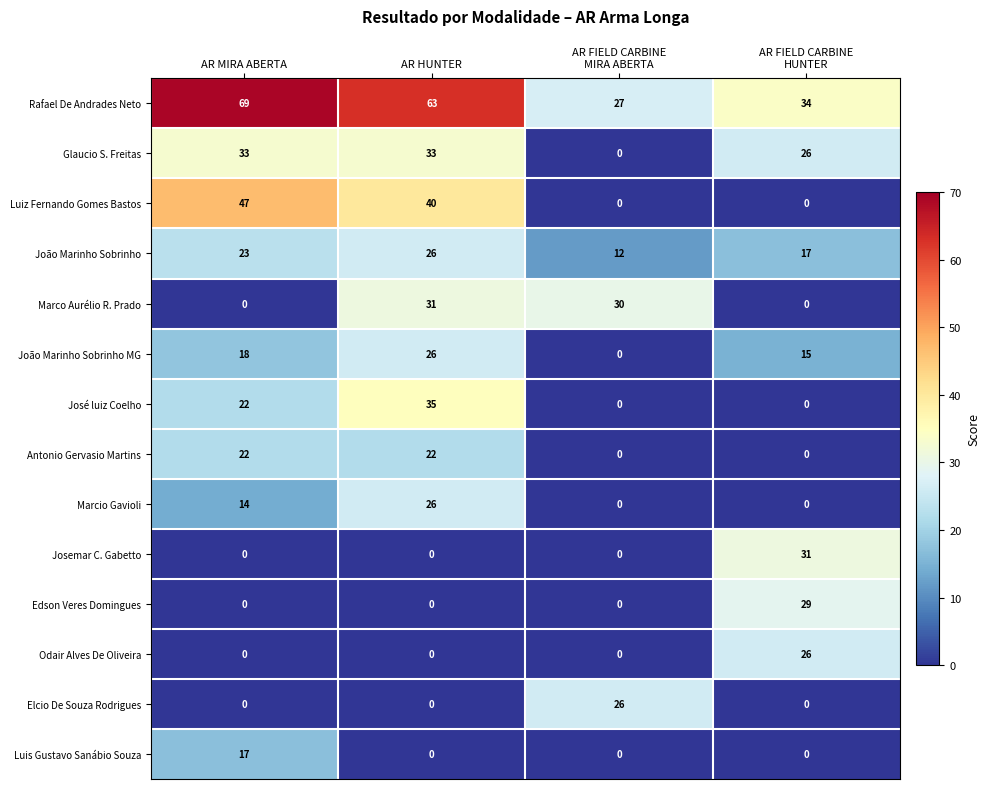

Is it true that João Marinho Sobrinho equals 6 at AR MIRA ABERTA?

False